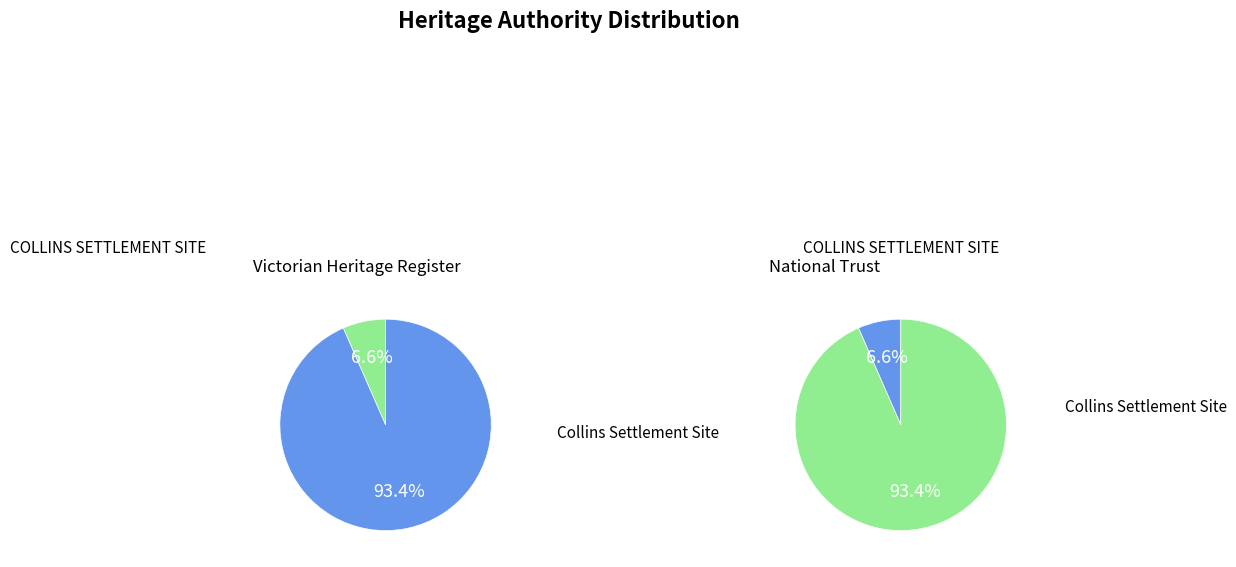

How many slices are in this pie chart?

2